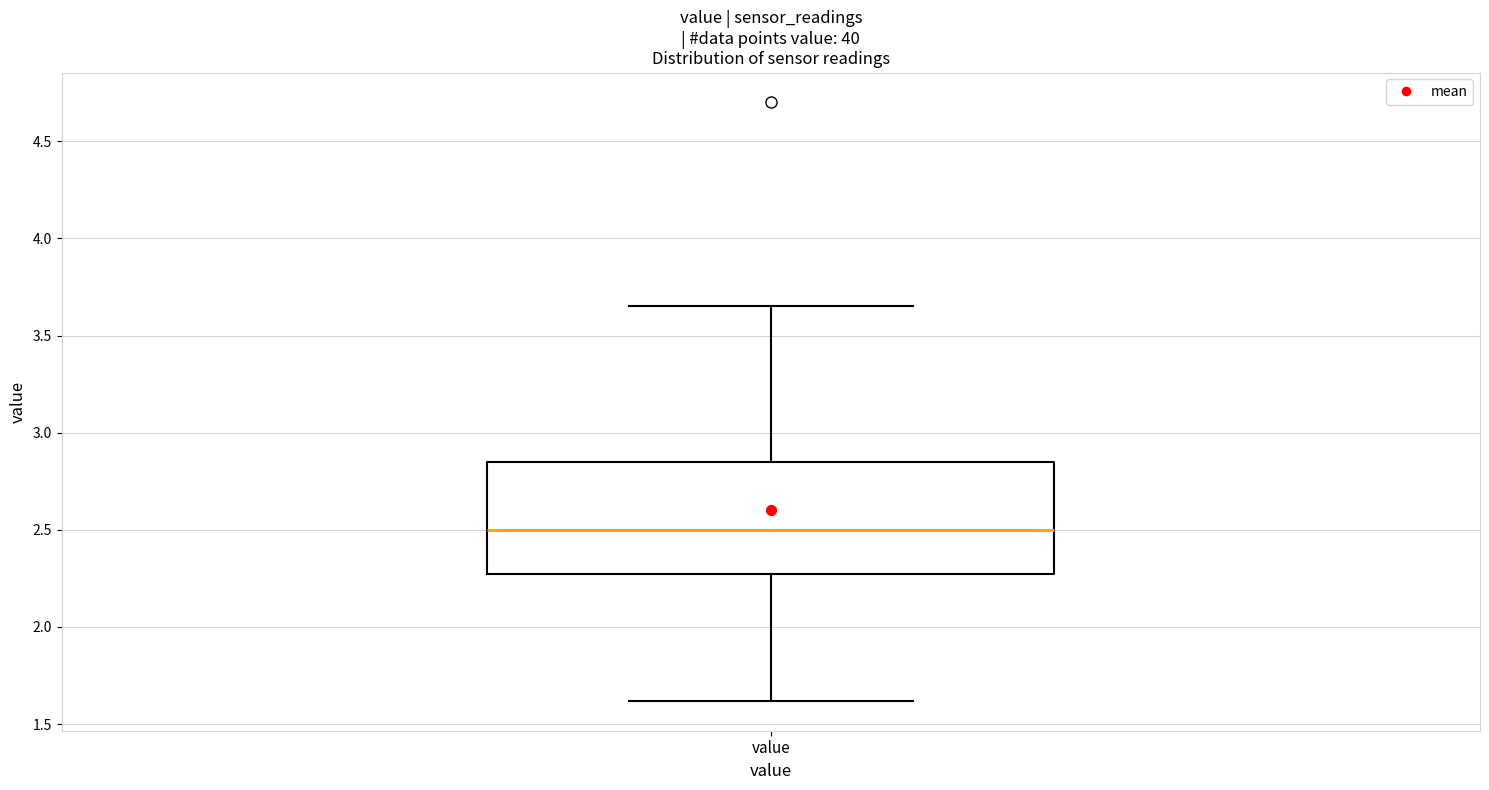

Transcribe this box plot: give where the median line is, the range the box spans, and where the two whiskers end, as read against the y-axis. The values are not printed on the chart, so give them approximately, as read against the axis.

median 2.50, box 2.30 to 2.85, whiskers 1.60 to 3.65